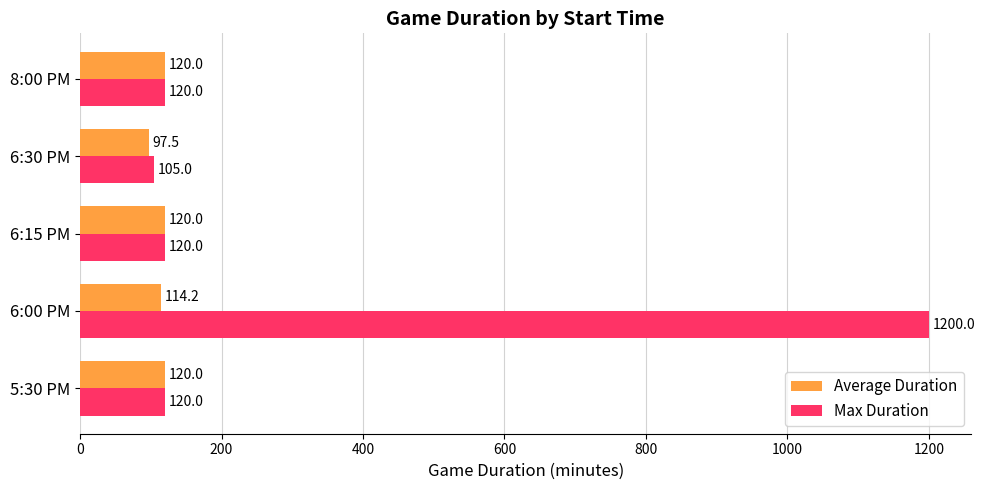

At which category is the sum across all series the highest?

6:00 PM